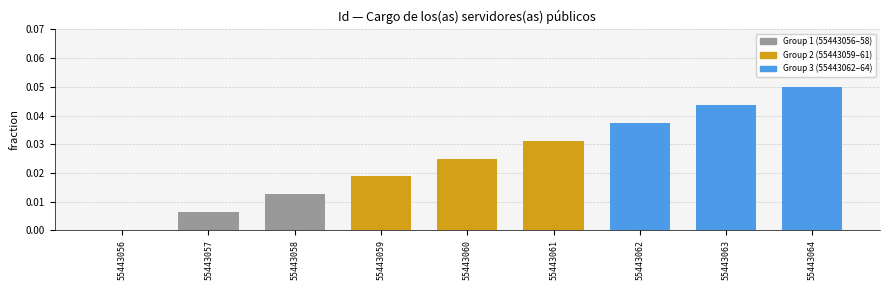

Between 55443062 and 55443064, which is larger?

55443064